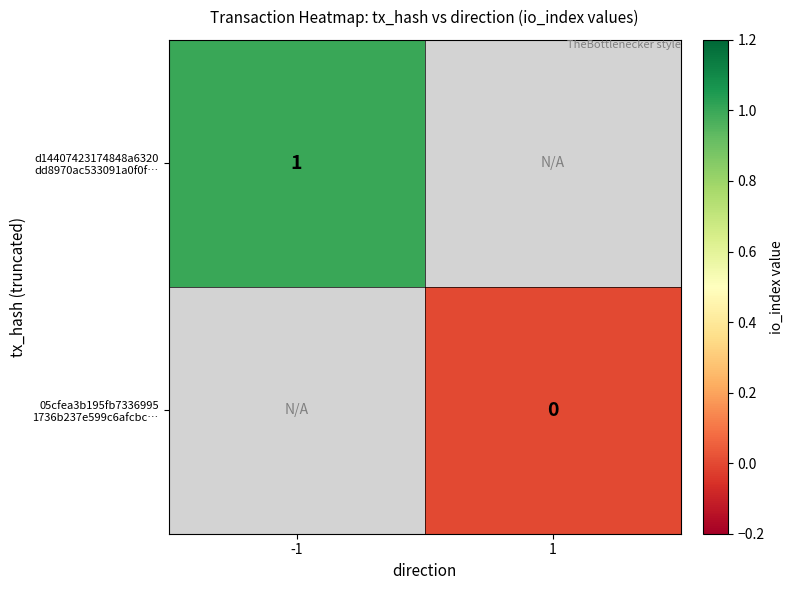

Which series has the widest spread of values?

d14407423174848a6320 dd8970ac533091a0f0f…